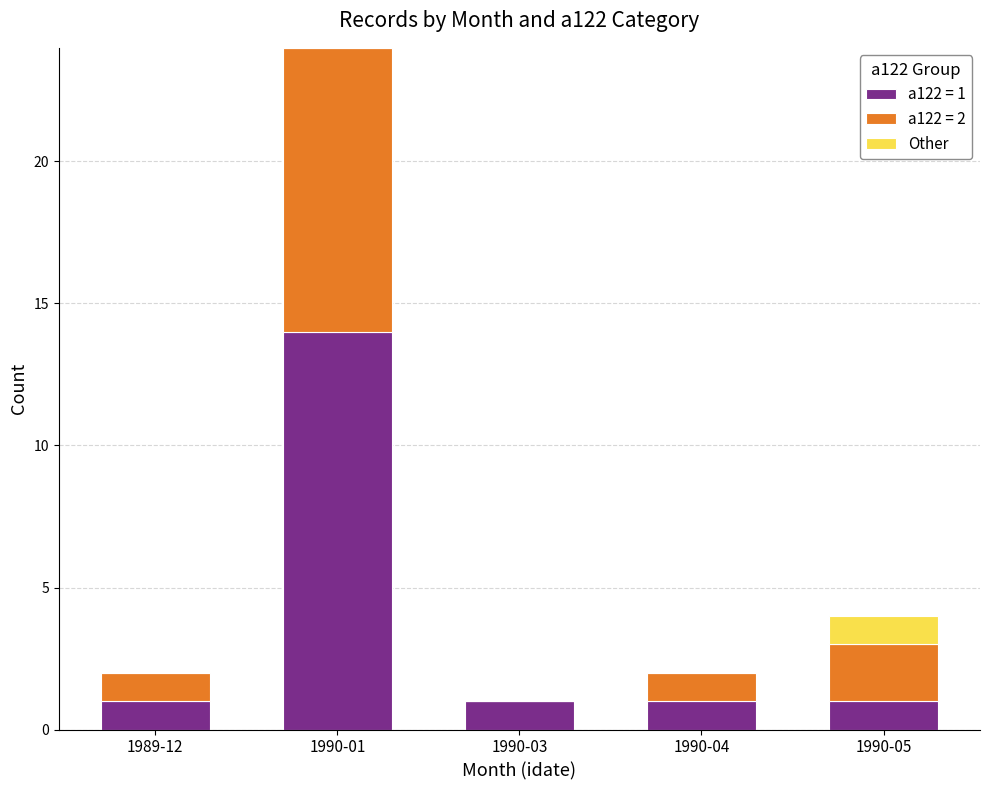

Are the bars grouped side by side (vs. stacked)?

No